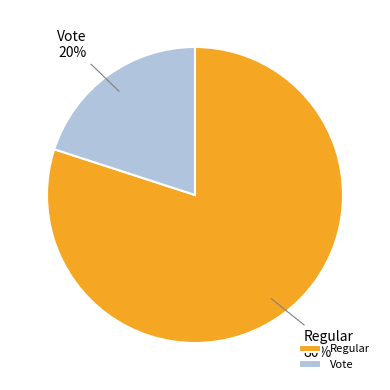

What is the largest slice in the pie chart?

Regular